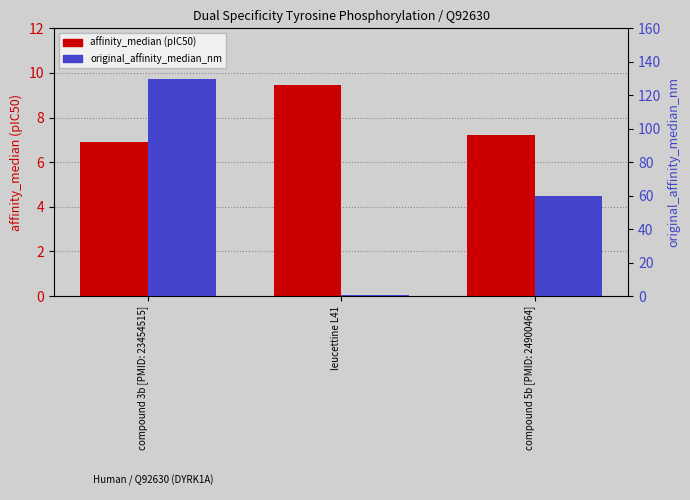

True or false: affinity_median (pIC50) has a value of 6.9 at compound 3b [PMID: 23454515].

True